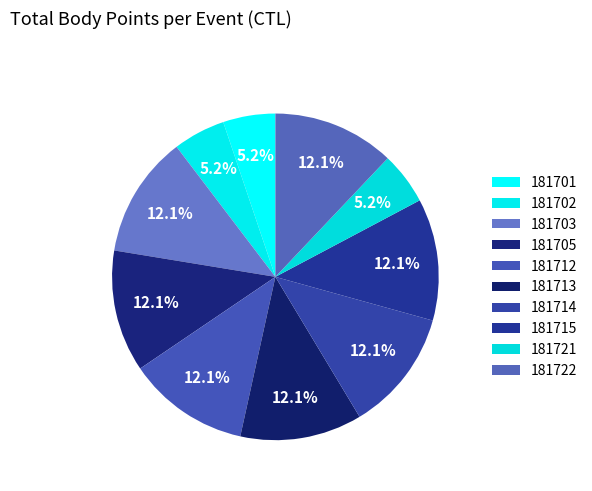

Does any single category account for the majority?

No